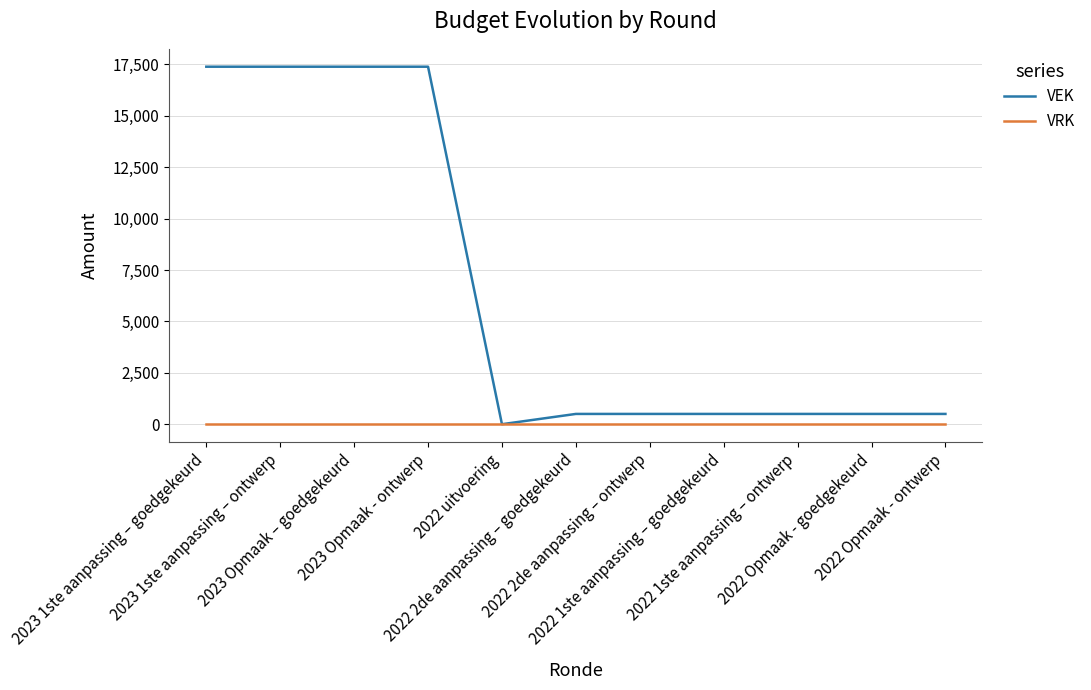

The VRK series shows 0 at 2023 Opmaak – goedgekeurd. True or false?

True